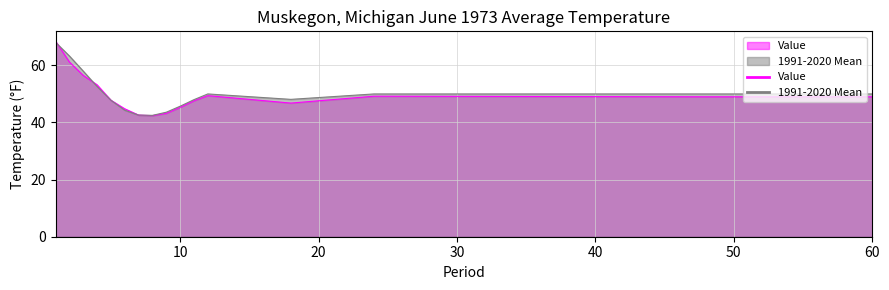

How many lines are shown in the chart?

2